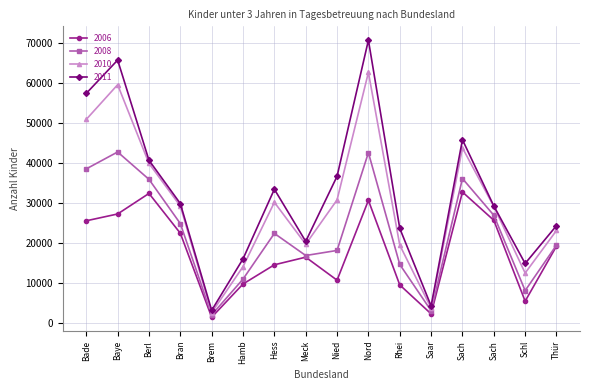

Does the chart have visible grid lines?

Yes